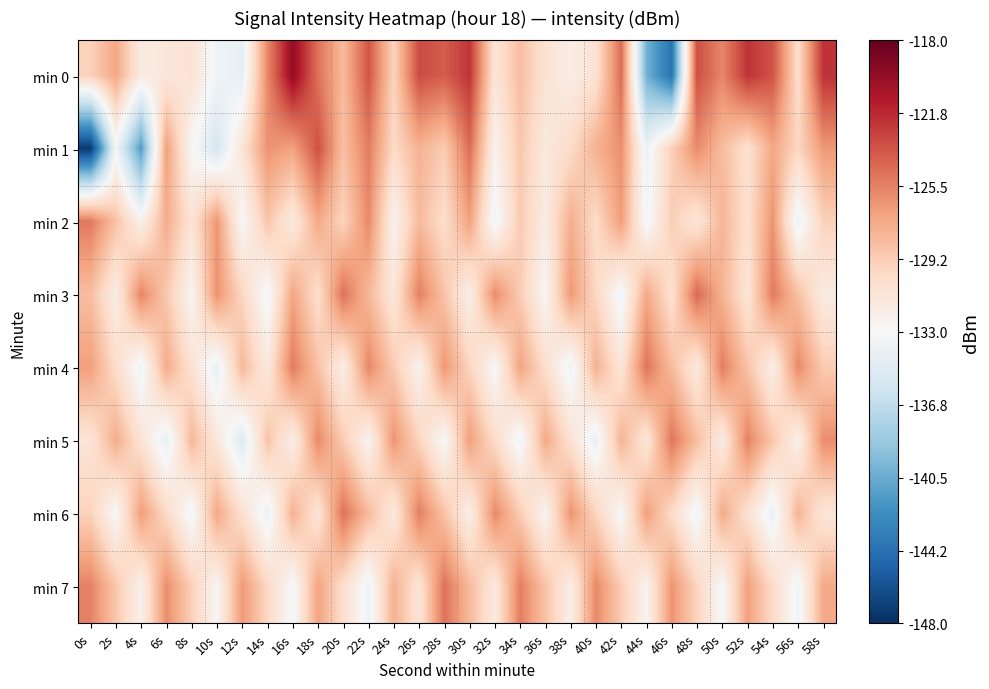

Which series has the largest total across all categories?

min 0